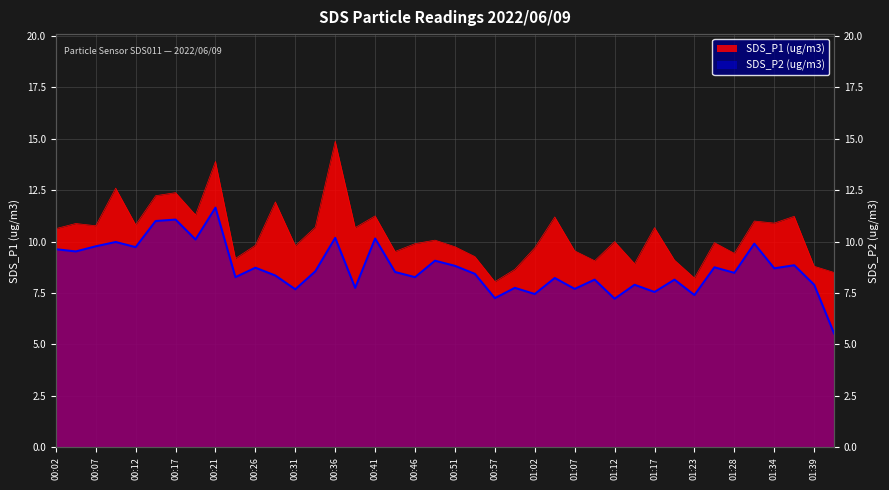

Rank the series by their average value, from lowest to highest.

SDS_P2, SDS_P1